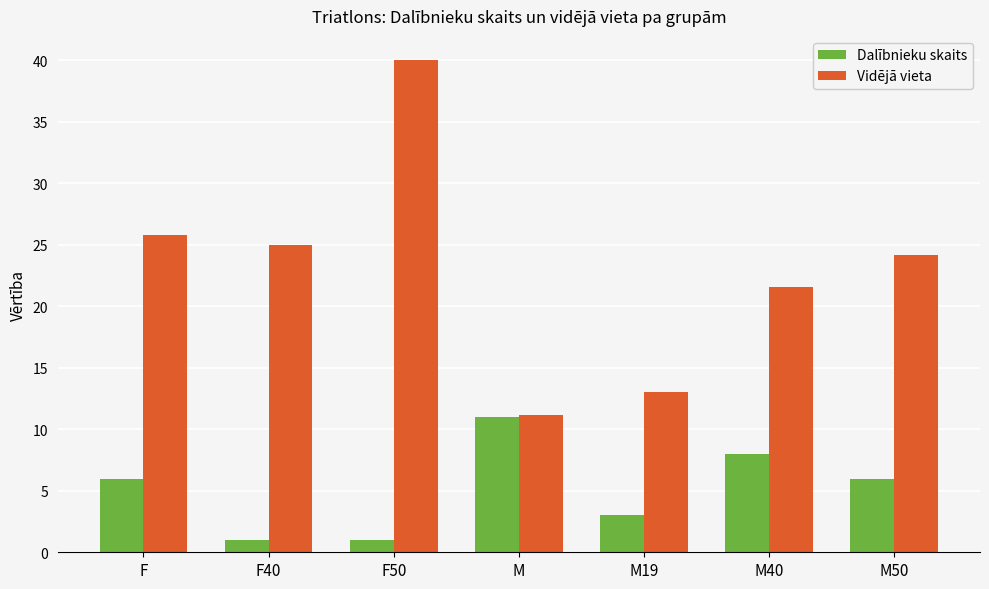

What is the spread (max minus min) of values at M19?

10.0